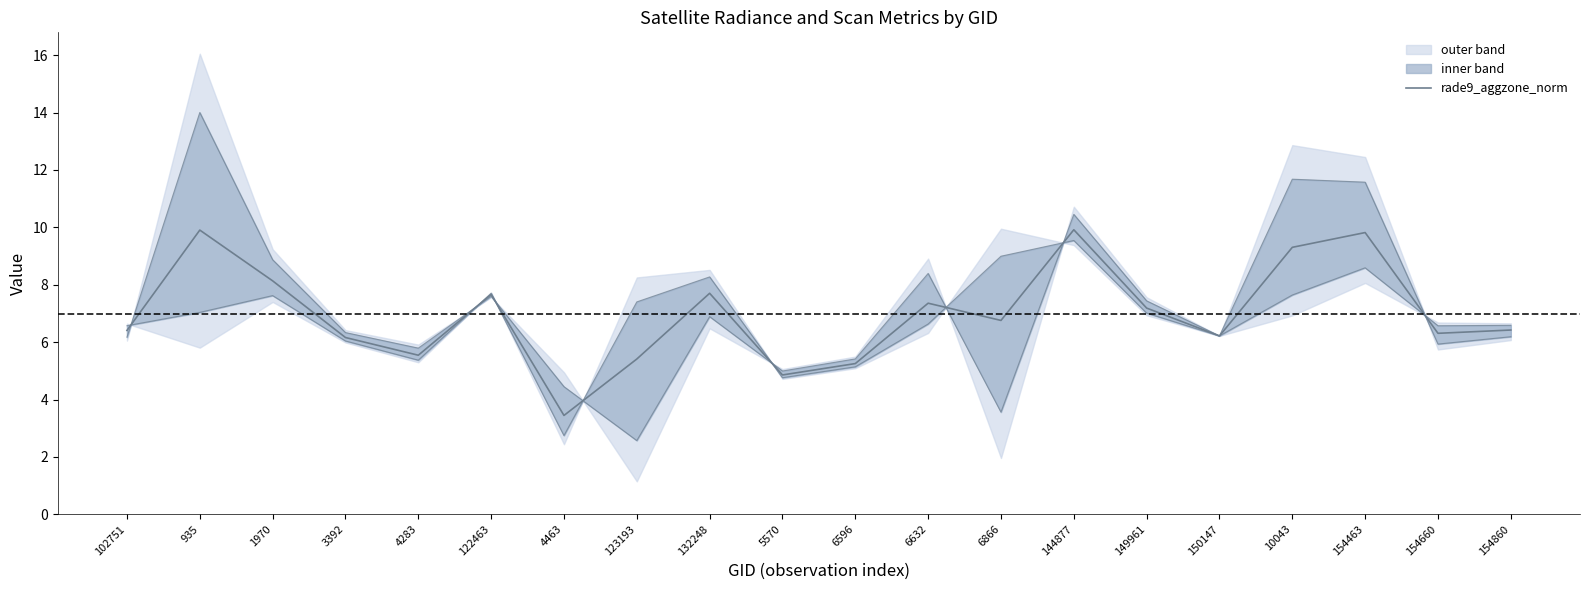

Reading left to right, list all the values displayed in this chart.

rade9_aggzone_norm: 102751=6.4	935=9.9	1970=8.1	3392=6.2	4283=5.5	122463=7.7	4463=3.4	123193=5.4	132248=7.7	5570=4.9	6596=5.3	6632=7.4	6866=6.8	144877=9.9	149961=7.2	150147=6.2	10043=9.3	154463=9.8	154660=6.3	154860=6.4
dnbrad: 102751=6.2	935=14.0	1970=8.9	3392=6.3	4283=5.8	122463=7.6	4463=4.4	123193=2.6	132248=6.9	5570=5.0	6596=5.4	6632=8.4	6866=3.6	144877=10.5	149961=7.4	150147=6.2	10043=11.7	154463=11.6	154660=5.9	154860=6.2
lower bound: 102751=6.6	935=7.0	1970=7.6	3392=6.0	4283=5.4	122463=7.7	4463=2.7	123193=7.4	132248=8.3	5570=4.8	6596=5.1	6632=6.6	6866=9.0	144877=9.5	149961=7.0	150147=6.2	10043=7.6	154463=8.6	154660=6.6	154860=6.6